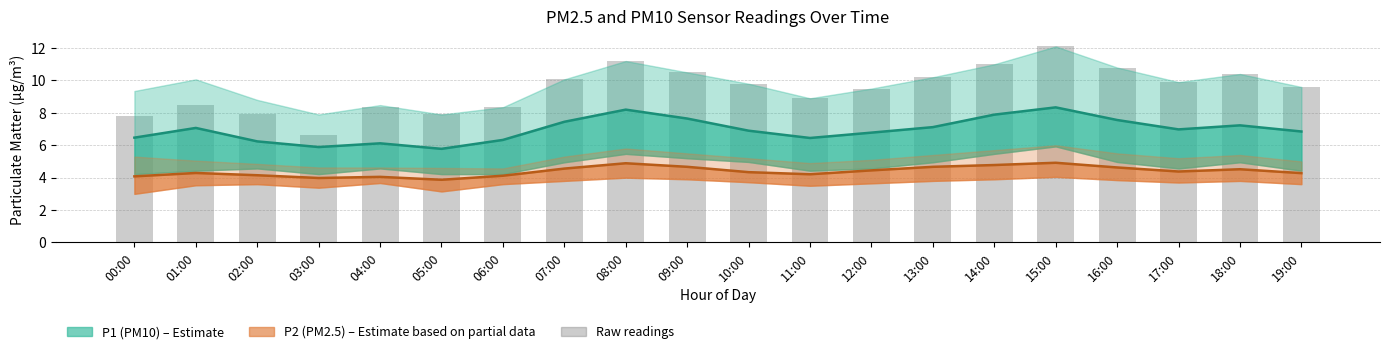

At how many categories does at least one series exceed 3?

20